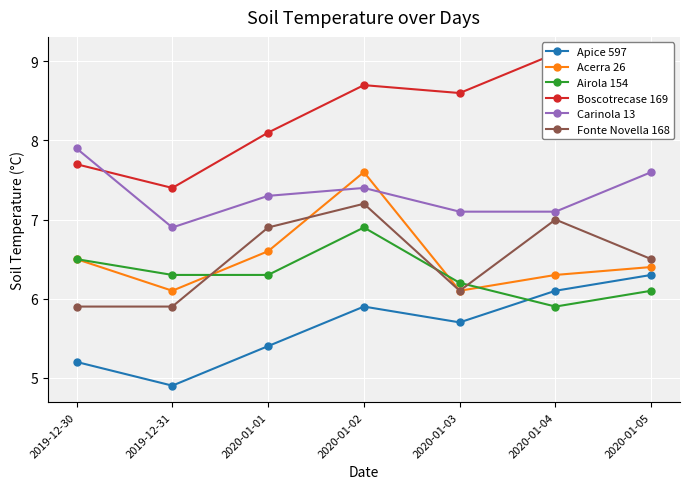

At which label is Boscotrecase 169 closest to 8?

2020-01-01